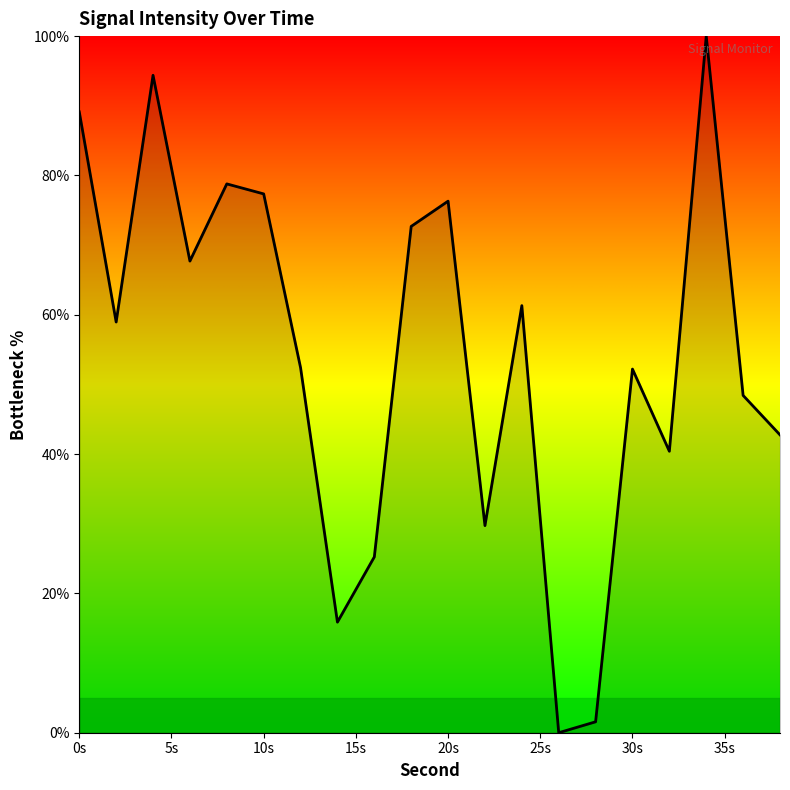

What is the difference between the maximum and minimum values?

100.0